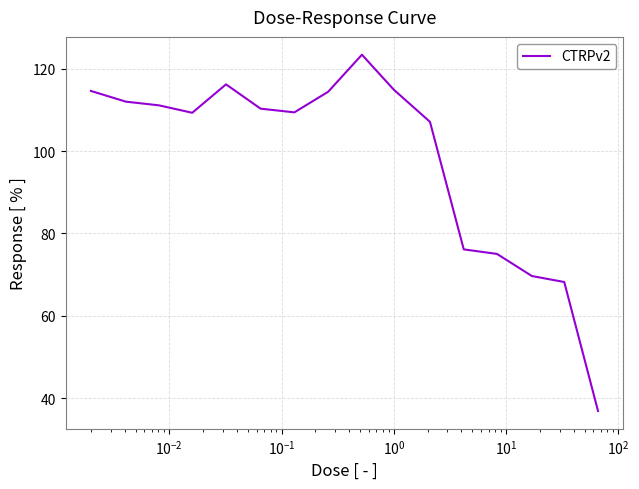

What is the minimum value shown in the chart?

36.9